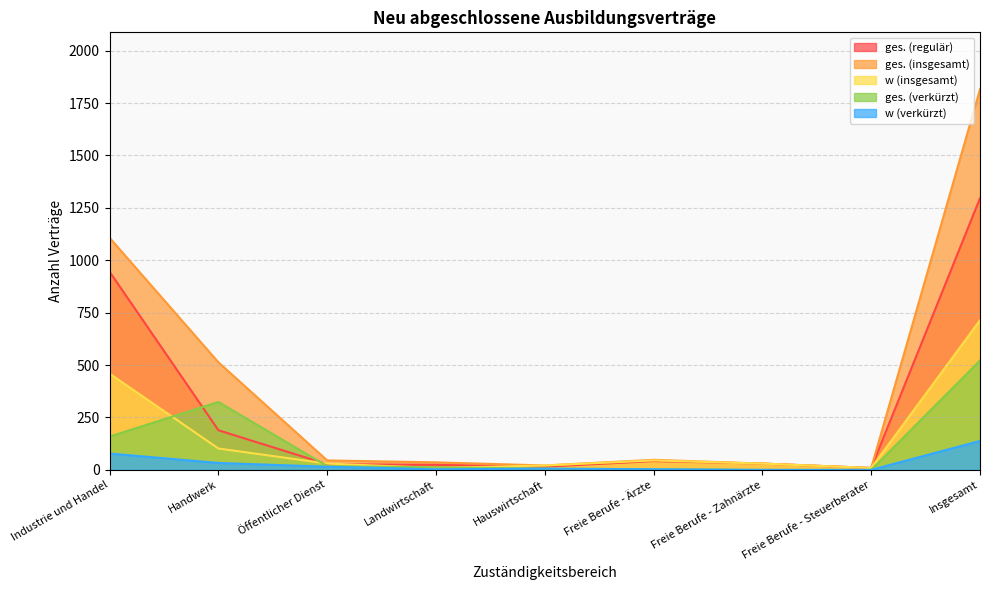

What is the maximum value for ges. (verkürzt)?

522